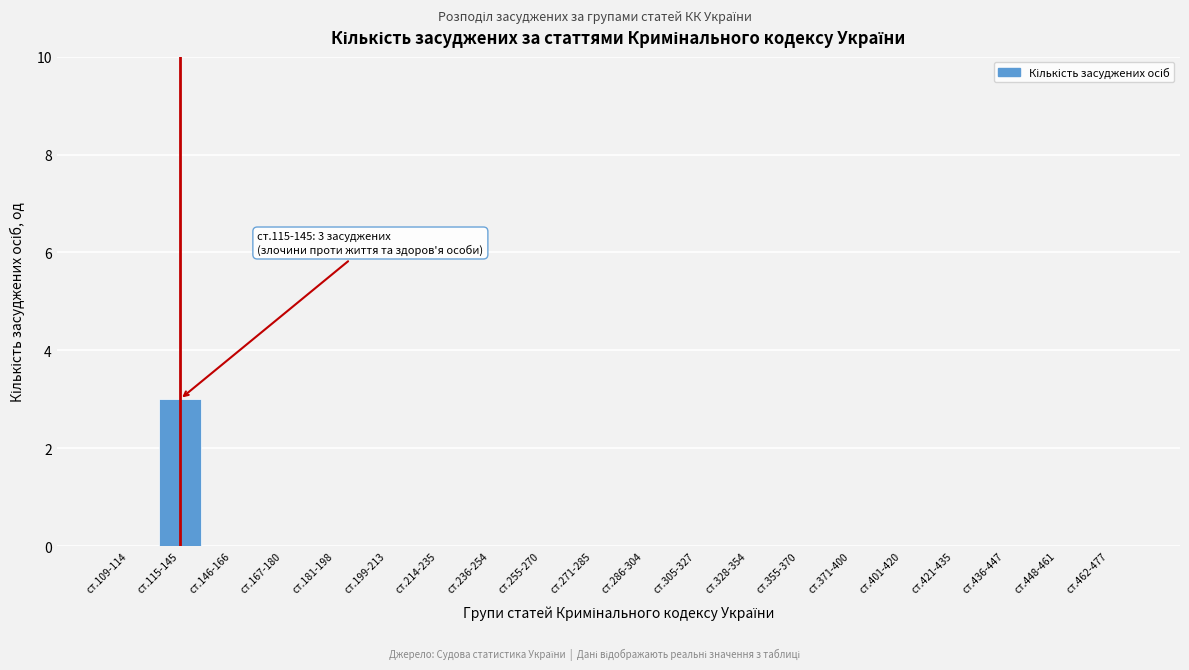

Reading left to right, list all the values displayed in this chart.

ст.109-114=0	ст.115-145=3	ст.146-166=0	ст.167-180=0	ст.181-198=0	ст.199-213=0	ст.214-235=0	ст.236-254=0	ст.255-270=0	ст.271-285=0	ст.286-304=0	ст.305-327=0	ст.328-354=0	ст.355-370=0	ст.371-400=0	ст.401-420=0	ст.421-435=0	ст.436-447=0	ст.448-461=0	ст.462-477=0